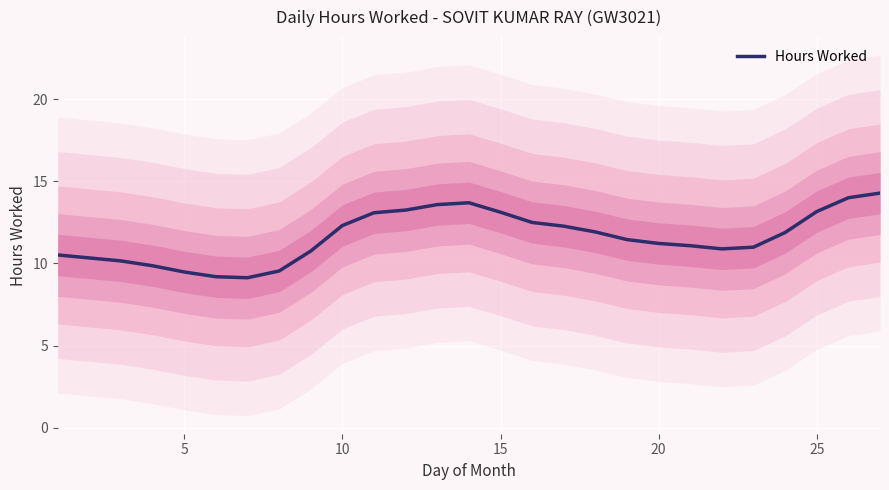

Does the chart display data point markers on the line(s)?

No